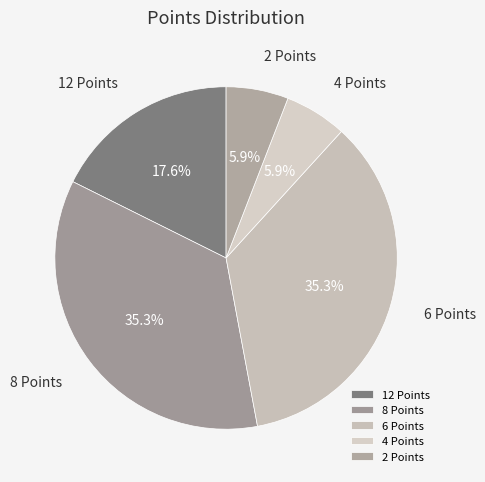

Is there a majority slice in this chart?

No